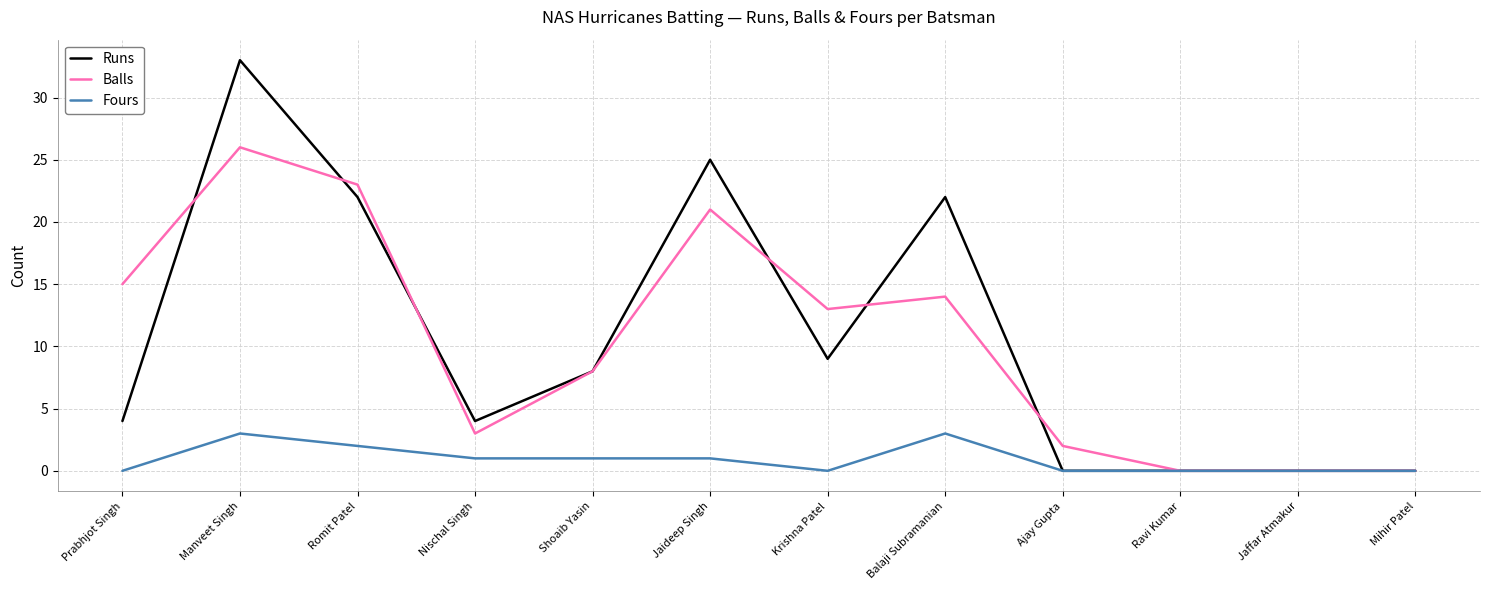

What is the average value of the Runs series?

11